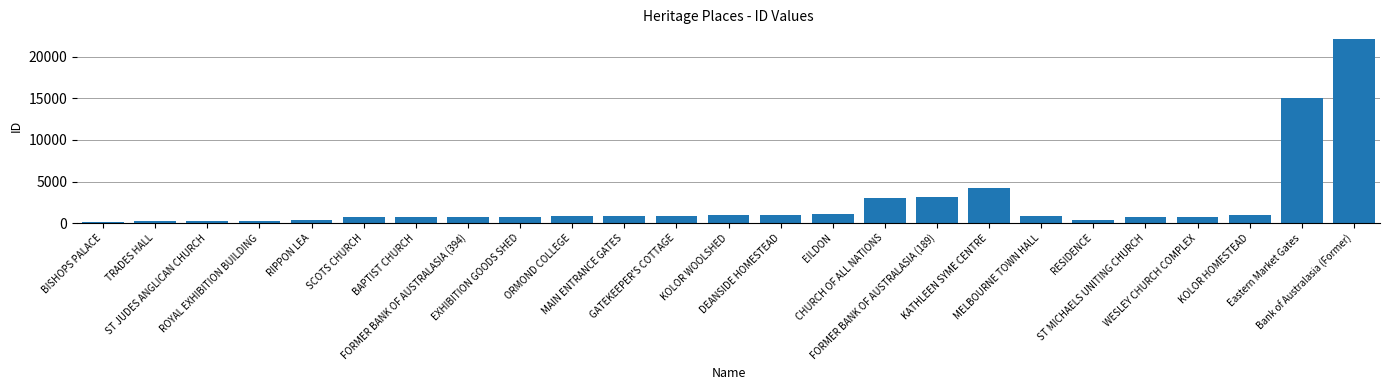

Is it true that the value at ST JUDES ANGLICAN CHURCH is 226?

True